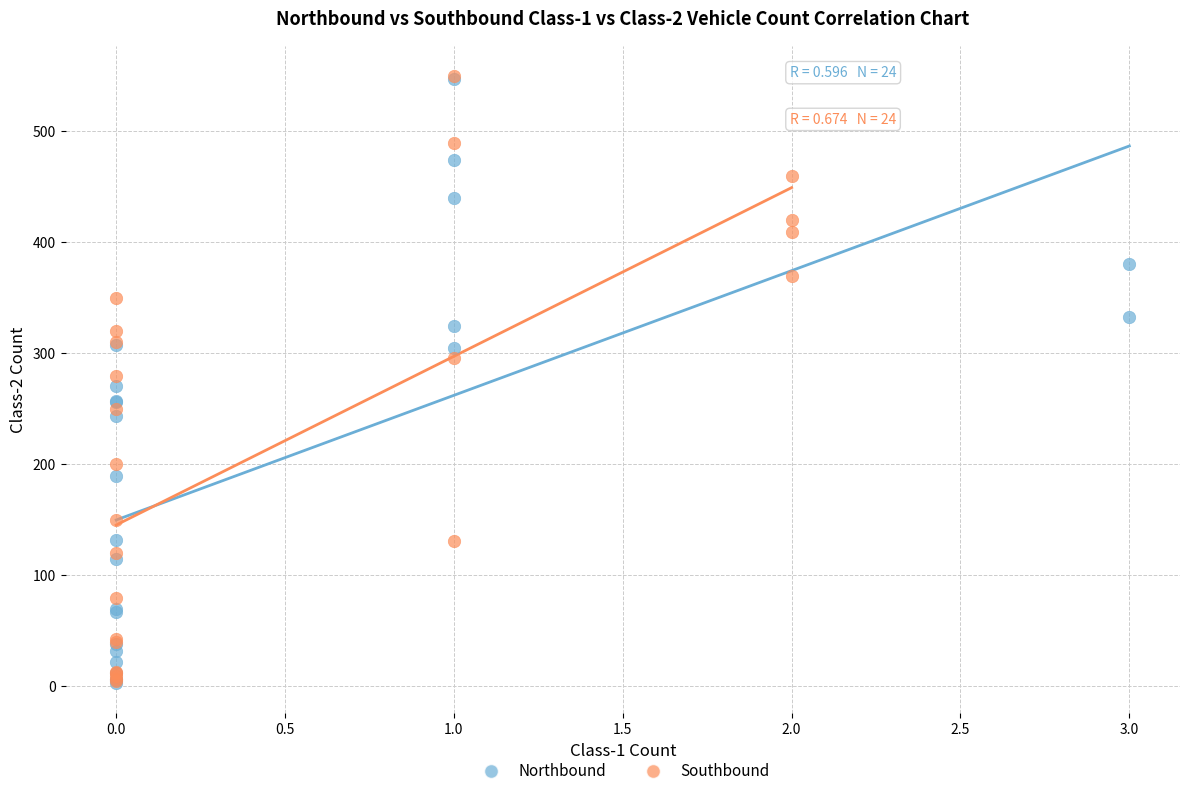

Which series has the widest spread of Y values?

Southbound